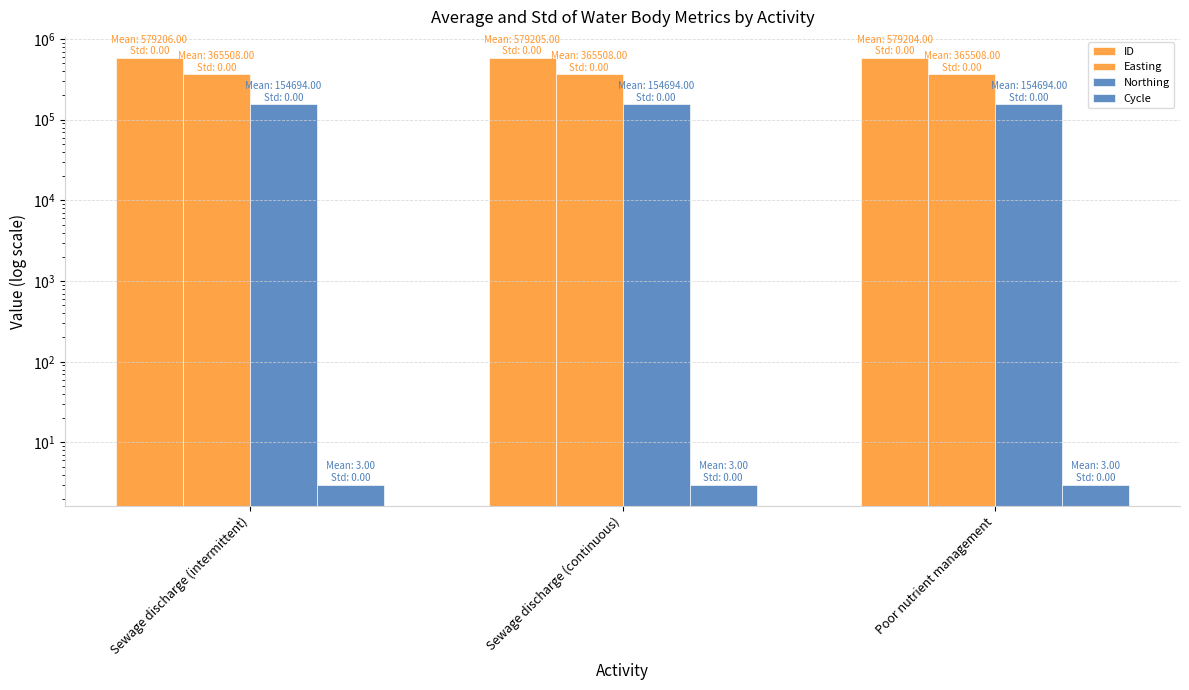

What is the value of the Northing bar at the 2nd from the left?

154694